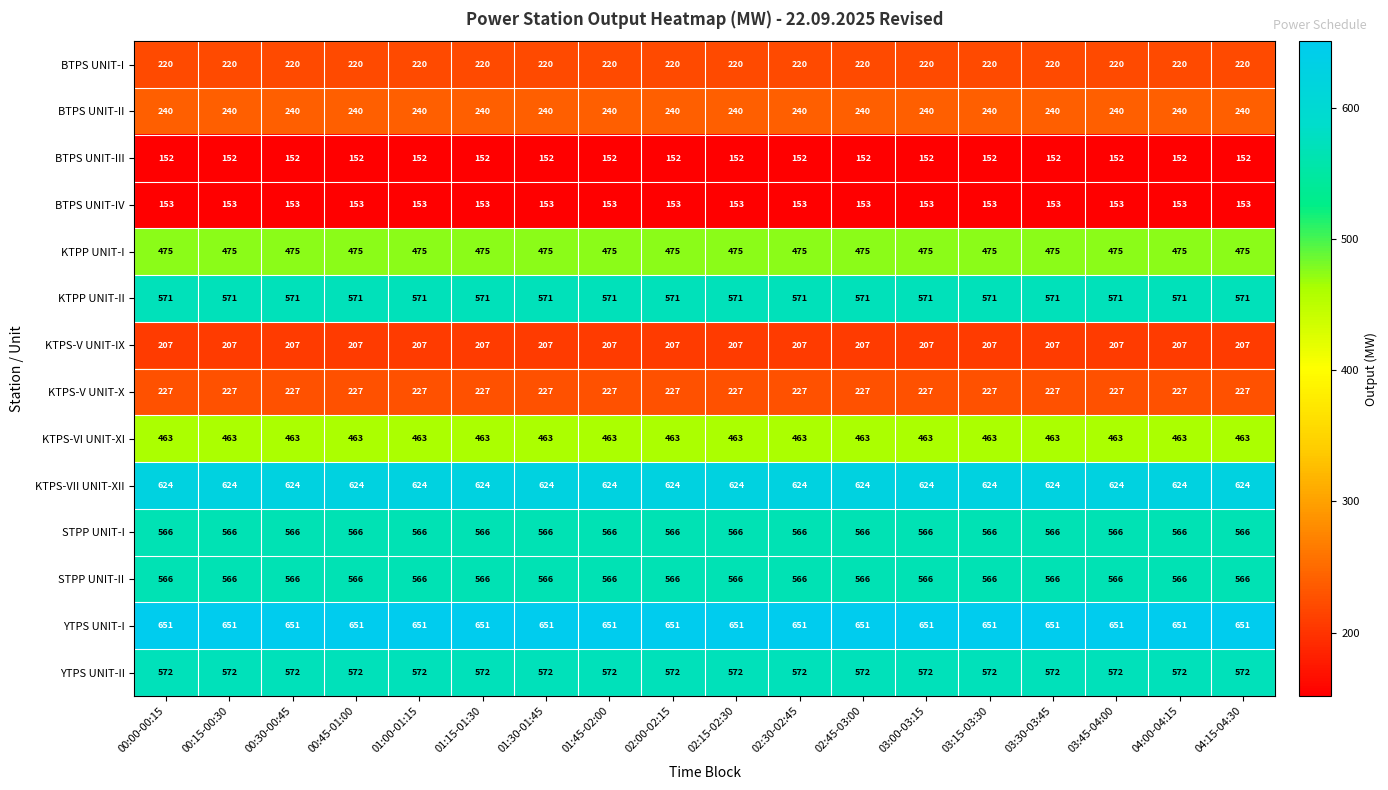

What is the greatest value displayed?

651